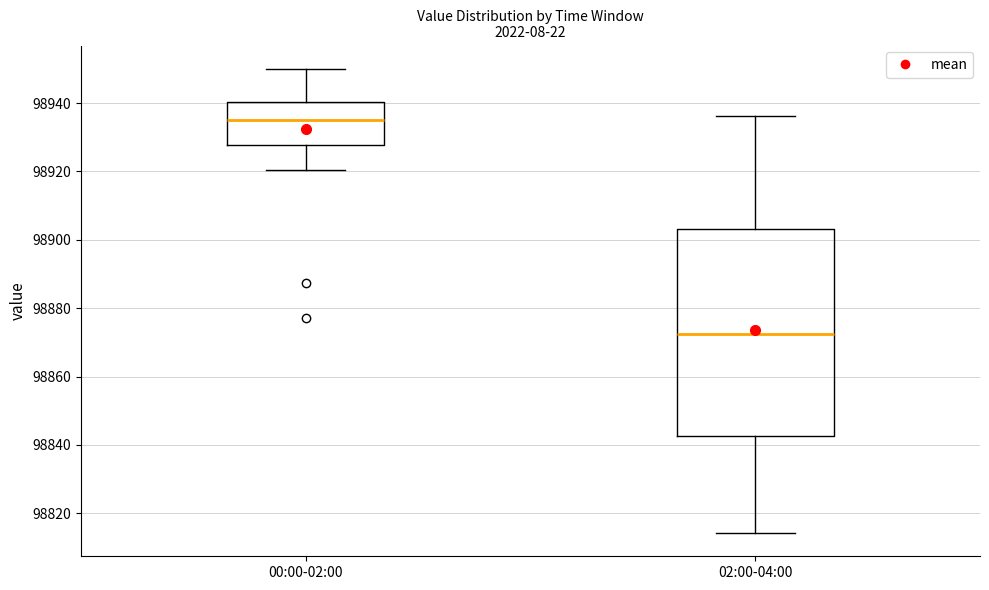

Where is the upper edge of the box for 00:00-02:00 on the y-axis? The values are not printed on the chart, so give them approximately, as read against the axis.

98940